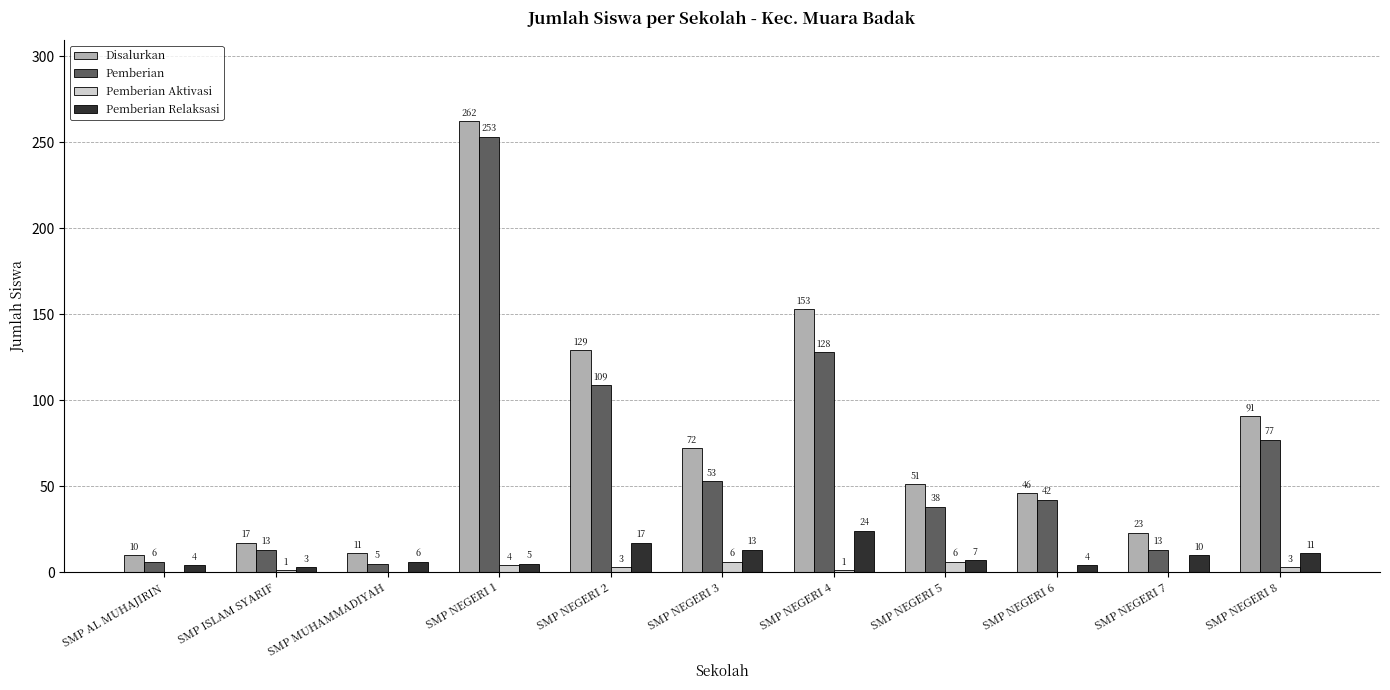

The Disalurkan series shows 11 at SMP MUHAMMADIYAH. True or false?

True